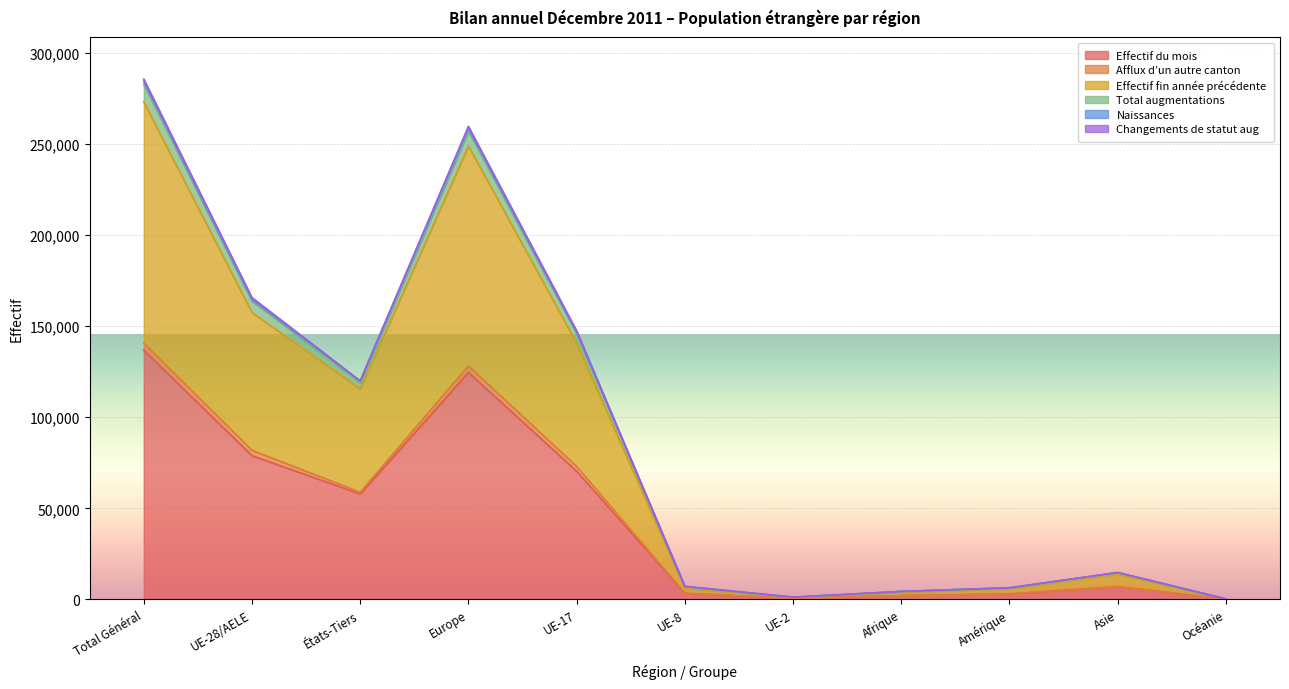

The value of Effectif du mois at Océanie is 133. True or false?

True